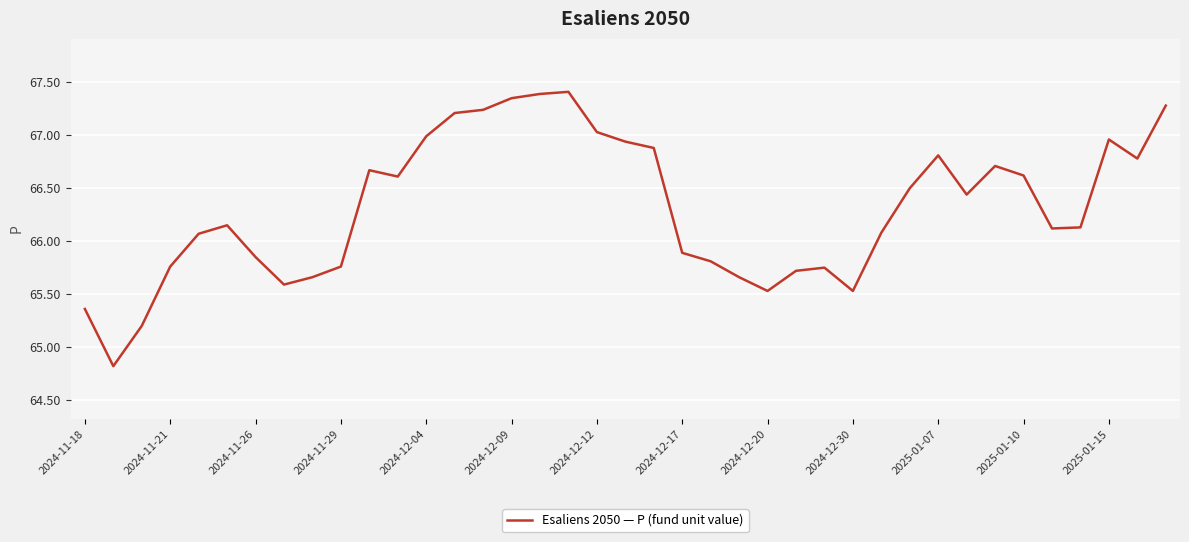

What is the smallest value displayed?

64.8